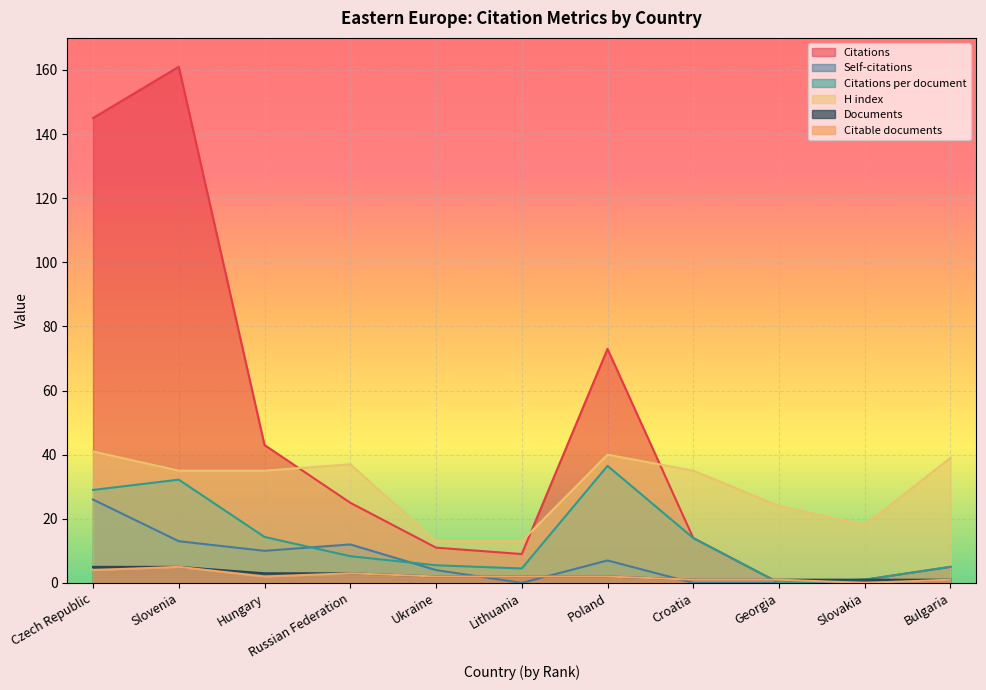

Rank the categories by Self-citations value from highest to lowest.

Czech Republic, Slovenia, Russian Federation, Hungary, Poland, Ukraine, Bulgaria, Lithuania, Croatia, Georgia, Slovakia